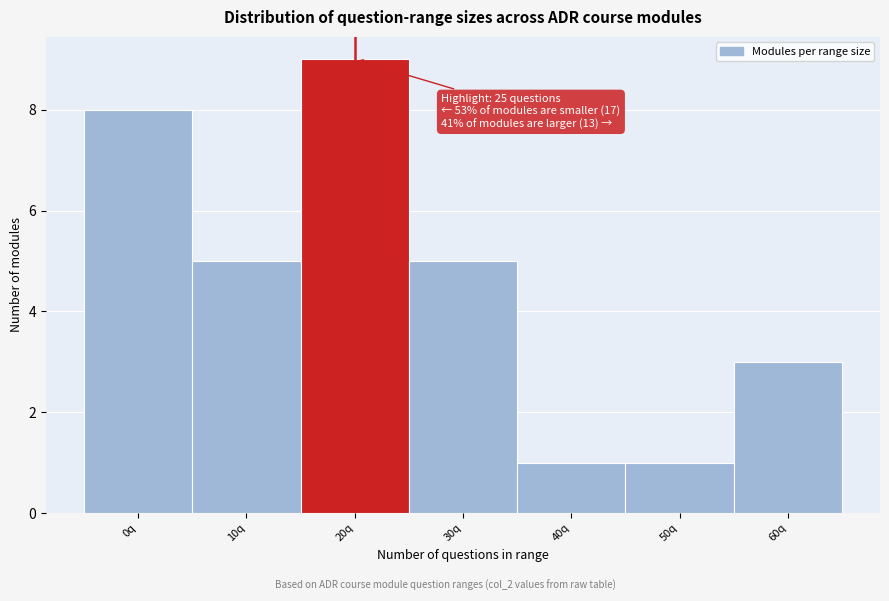

Reading left to right, transcribe all the data shown in this chart.

0q=8	10q=5	20q=9	30q=5	40q=1	50q=1	60q=3